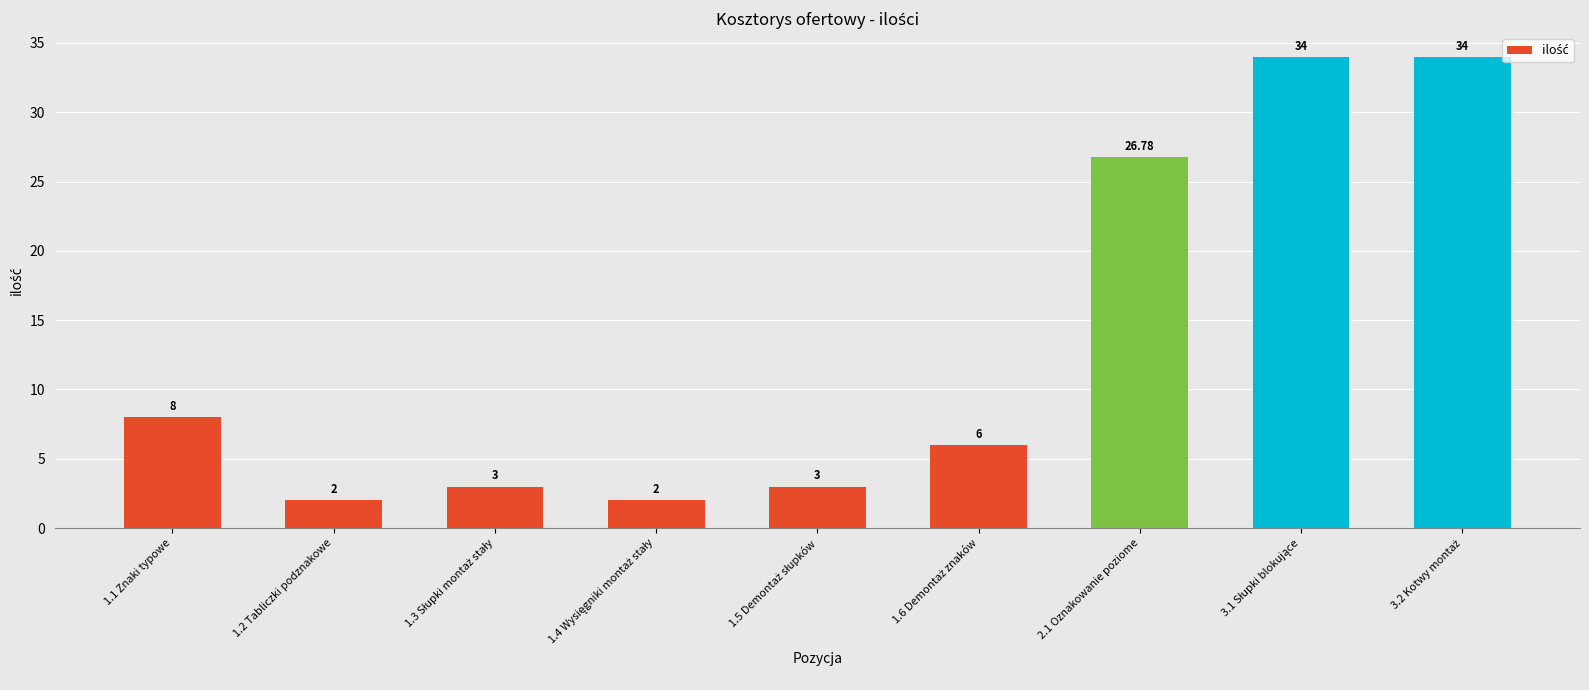

Which has a higher value, 1.1 Znaki typowe or 1.2 Tabliczki podznakowe?

1.1 Znaki typowe